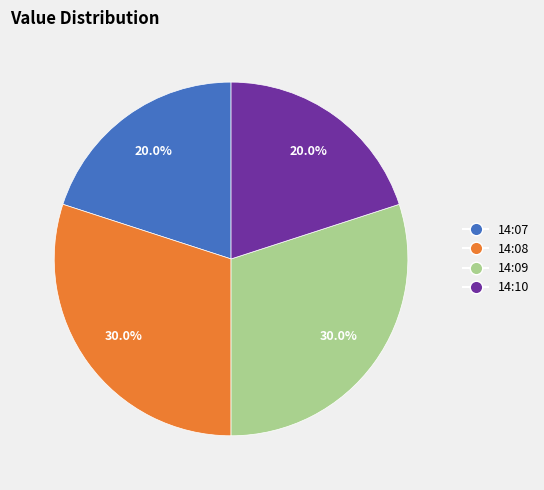

What is the total percentage of 14:10 and 14:07?

40.0%